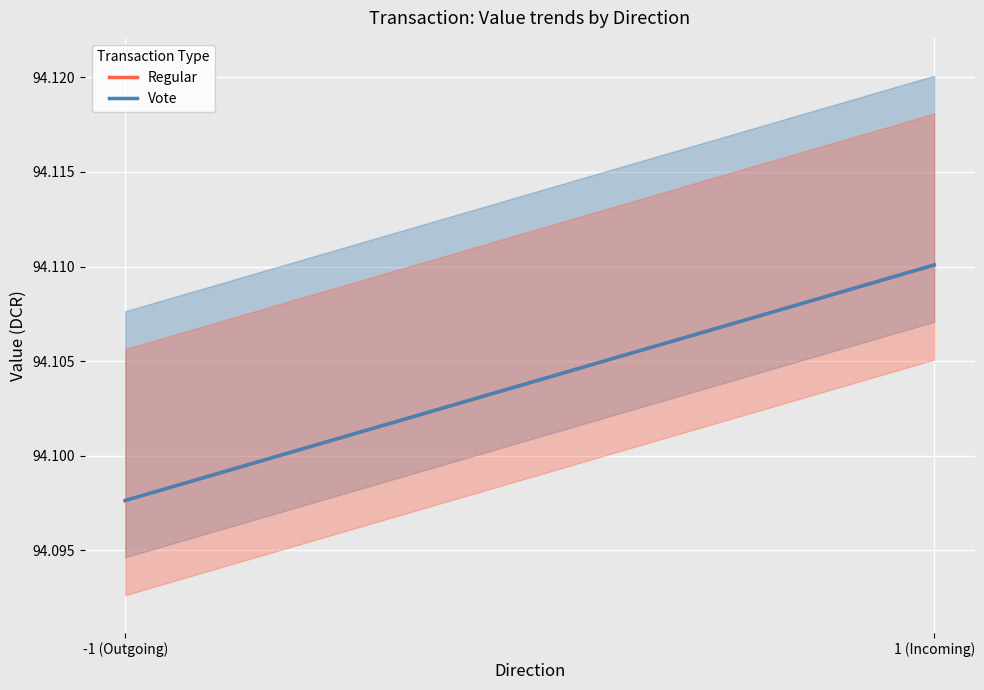

What position from the left is 1 (Incoming)?

2